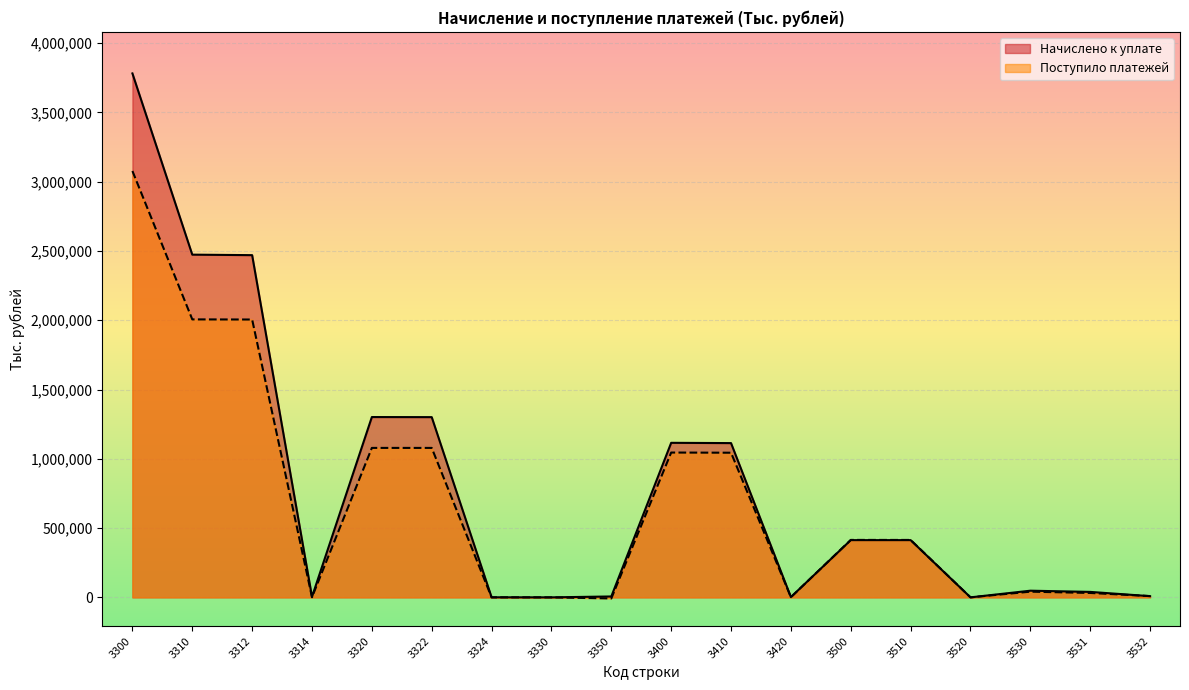

What is the minimum value shown in the chart?

-7752